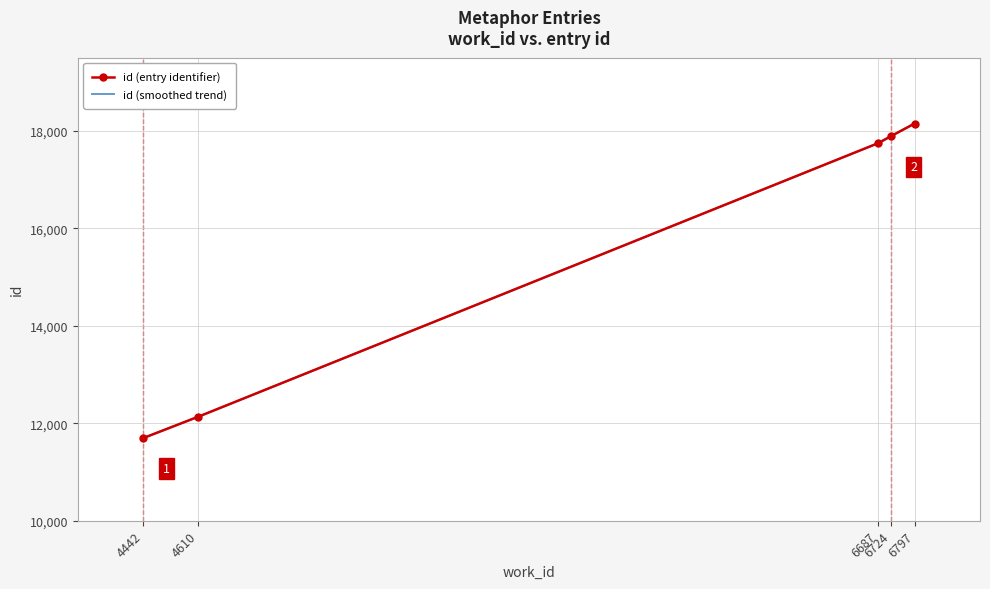

How many lines are shown in the chart?

1